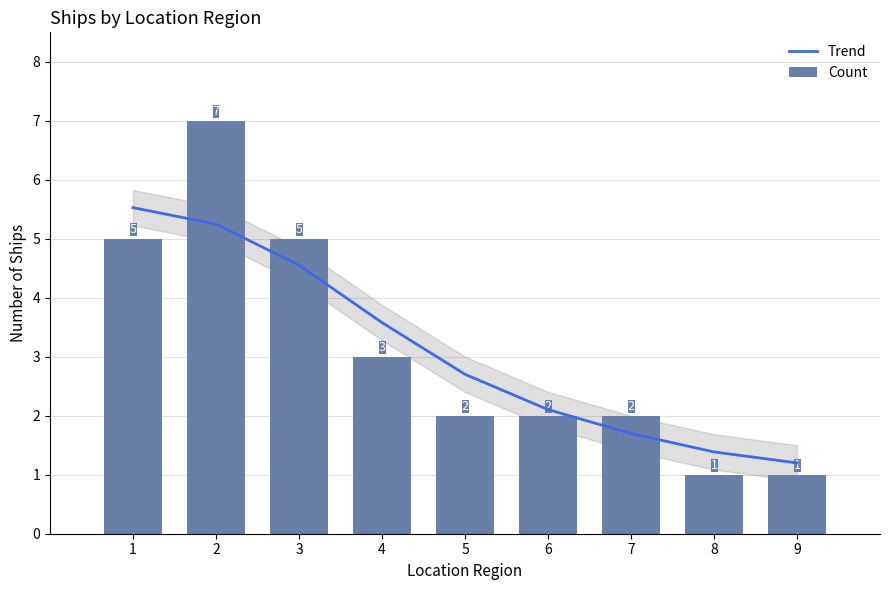

At which label does Trend first exceed 2?

1